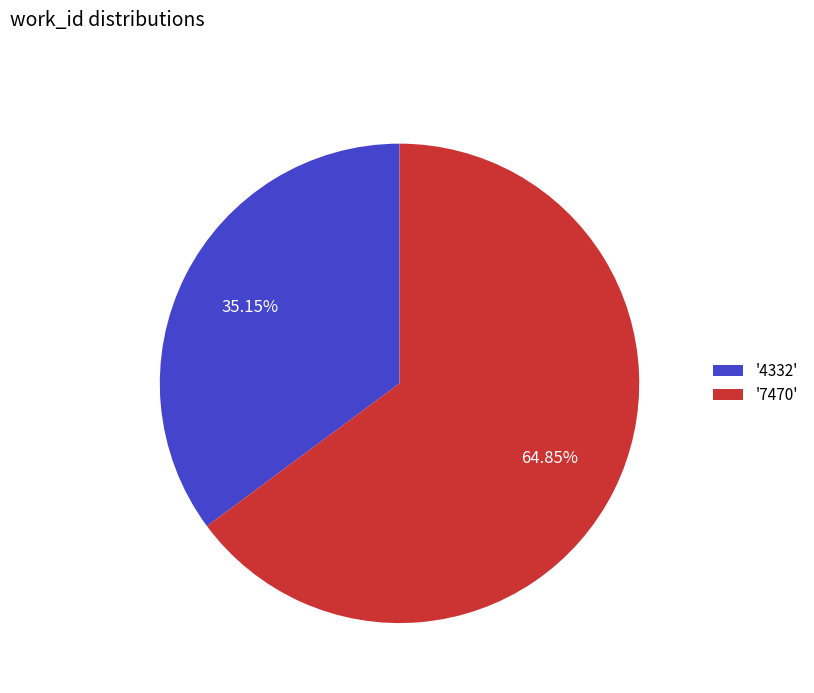

Which slice is the smallest?

'4332'